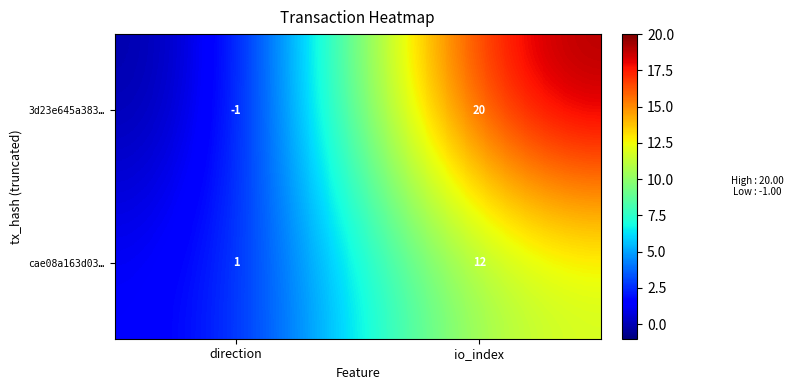

At which label is cae08a163d03… closest to 6?

direction